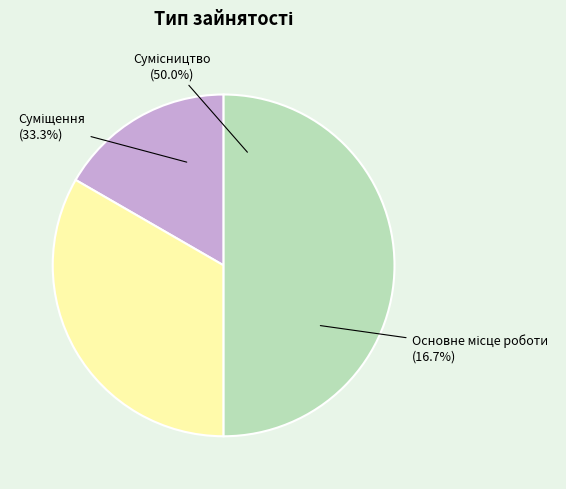

Between Суміщення and Основне місце роботи, which is larger?

Суміщення